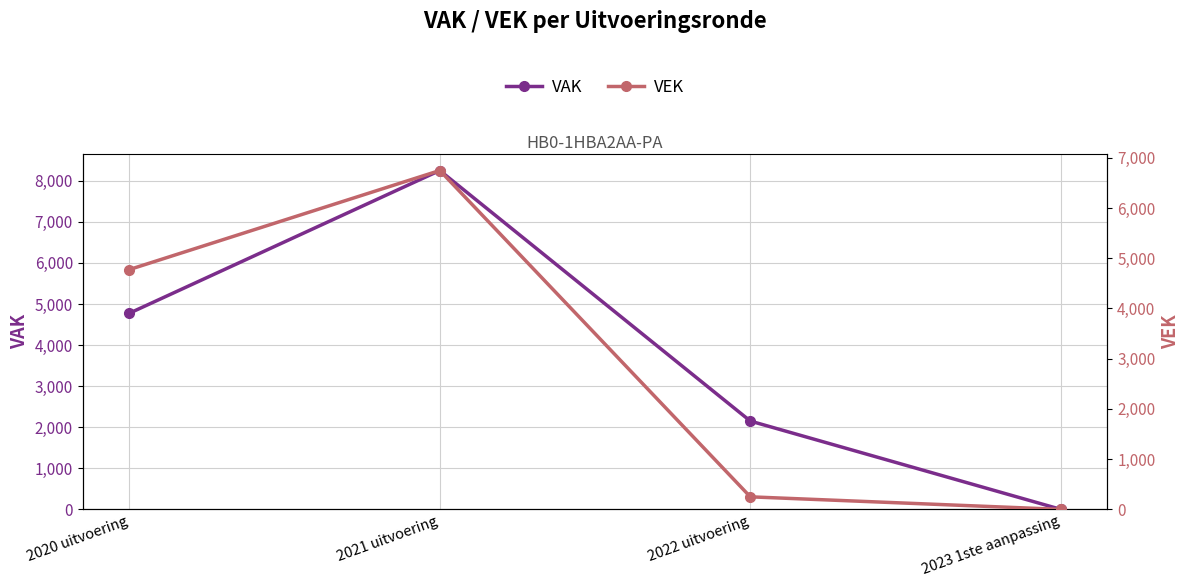

True or false: VEK and VAK intersect in this chart.

False